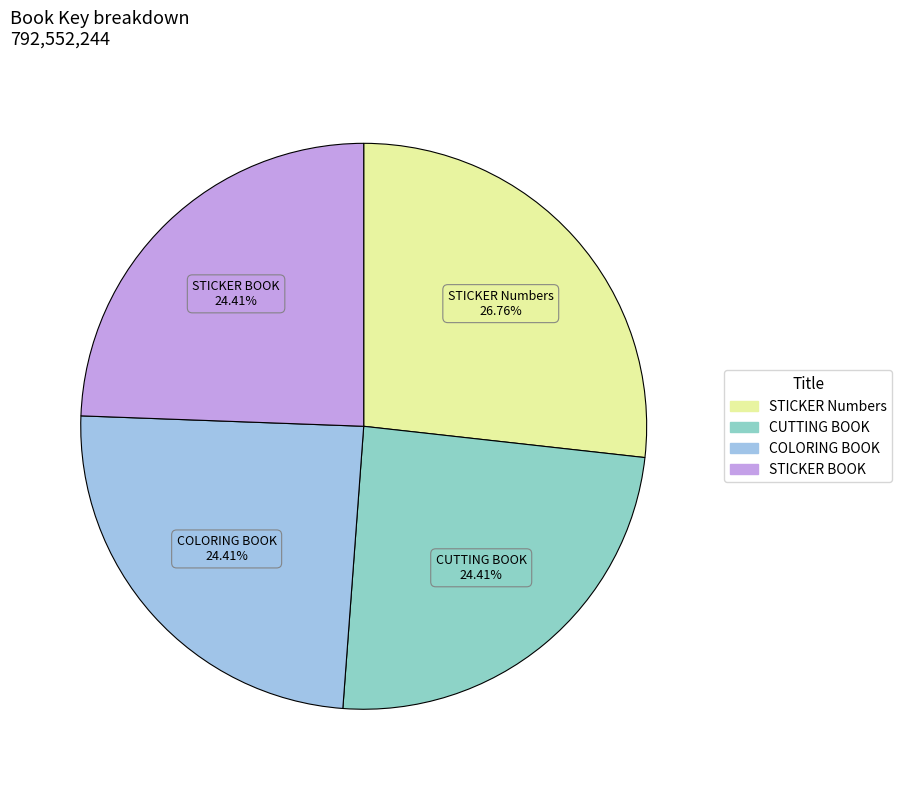

Does any single category account for the majority?

No